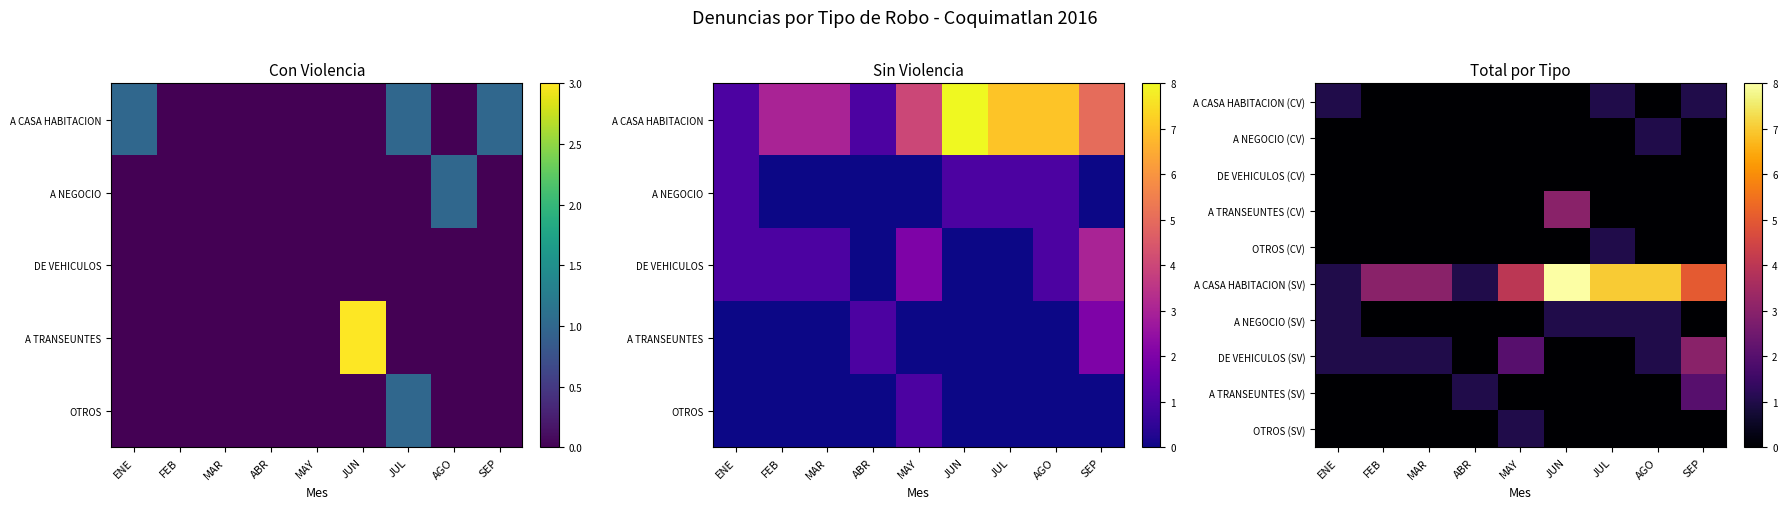

What is the sum of all A NEGOCIO (CV) values?

1